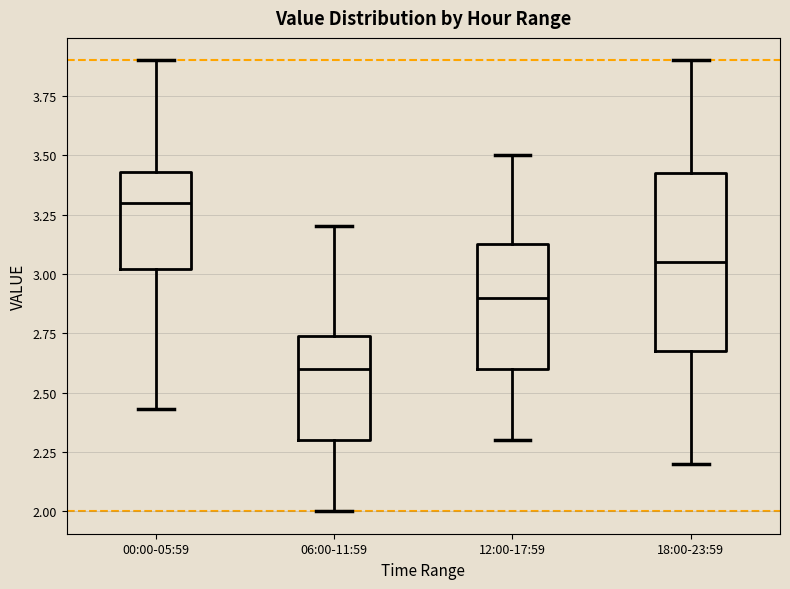

Where does the upper whisker of the box for 18:00-23:59 end on the y-axis? The values are not printed on the chart, so give them approximately, as read against the axis.

3.90